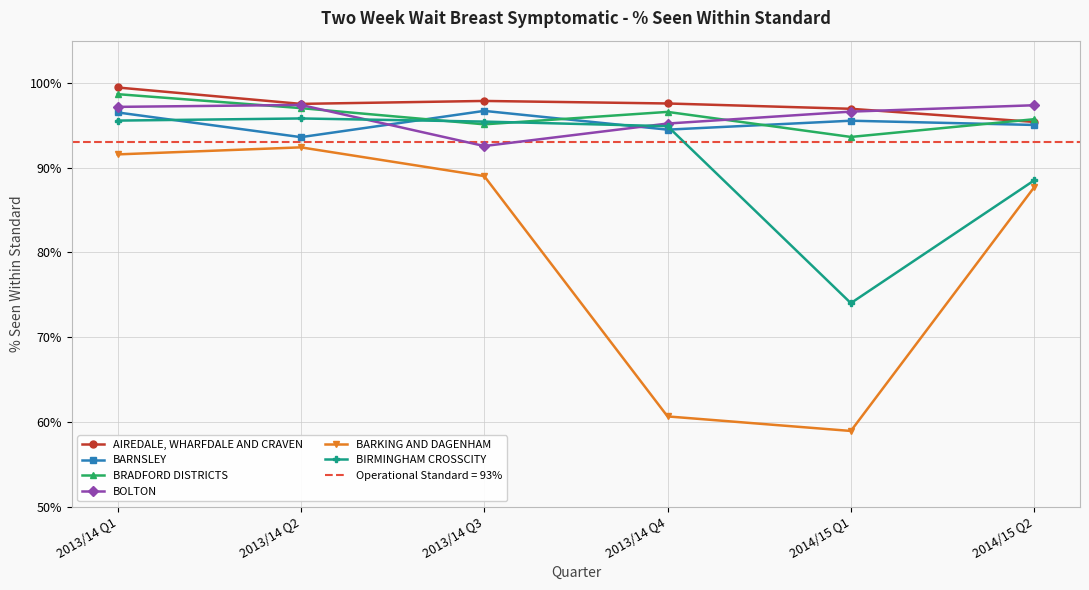

How many lines are shown in the chart?

6